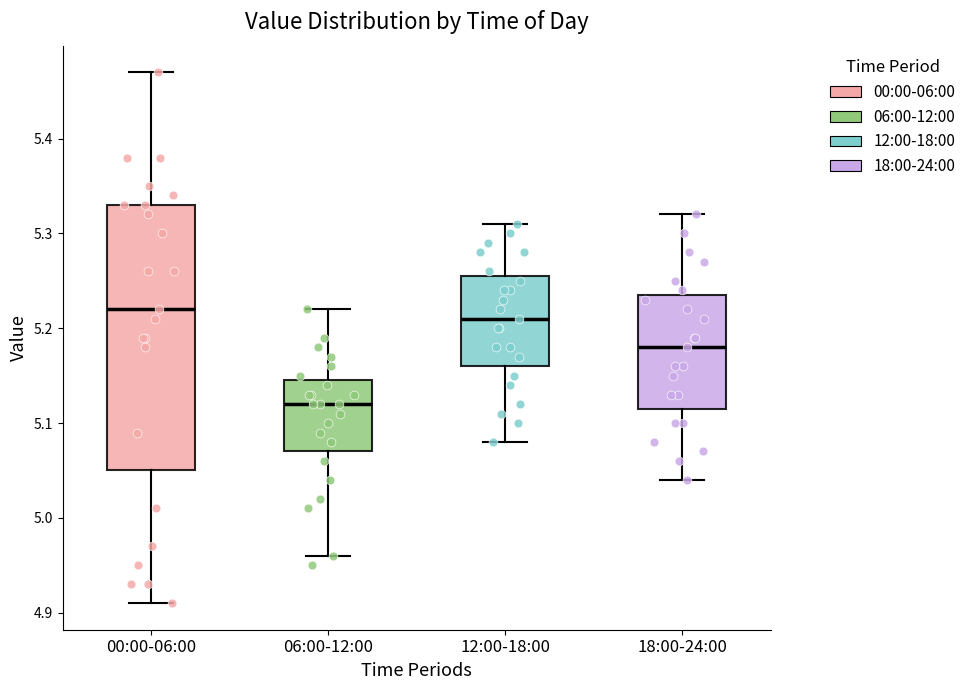

Reading left to right, transcribe this box plot: for each box, give where its median line is, the range the box spans, and where its two whiskers end, as read against the y-axis. The values are not printed on the chart, so give them approximately, as read against the axis.

00:00-06:00: median 5.22, box 5.05 to 5.33, whiskers 4.91 to 5.47
06:00-12:00: median 5.12, box 5.07 to 5.15, whiskers 4.96 to 5.22
12:00-18:00: median 5.21, box 5.16 to 5.26, whiskers 5.08 to 5.31
18:00-24:00: median 5.18, box 5.12 to 5.24, whiskers 5.04 to 5.32